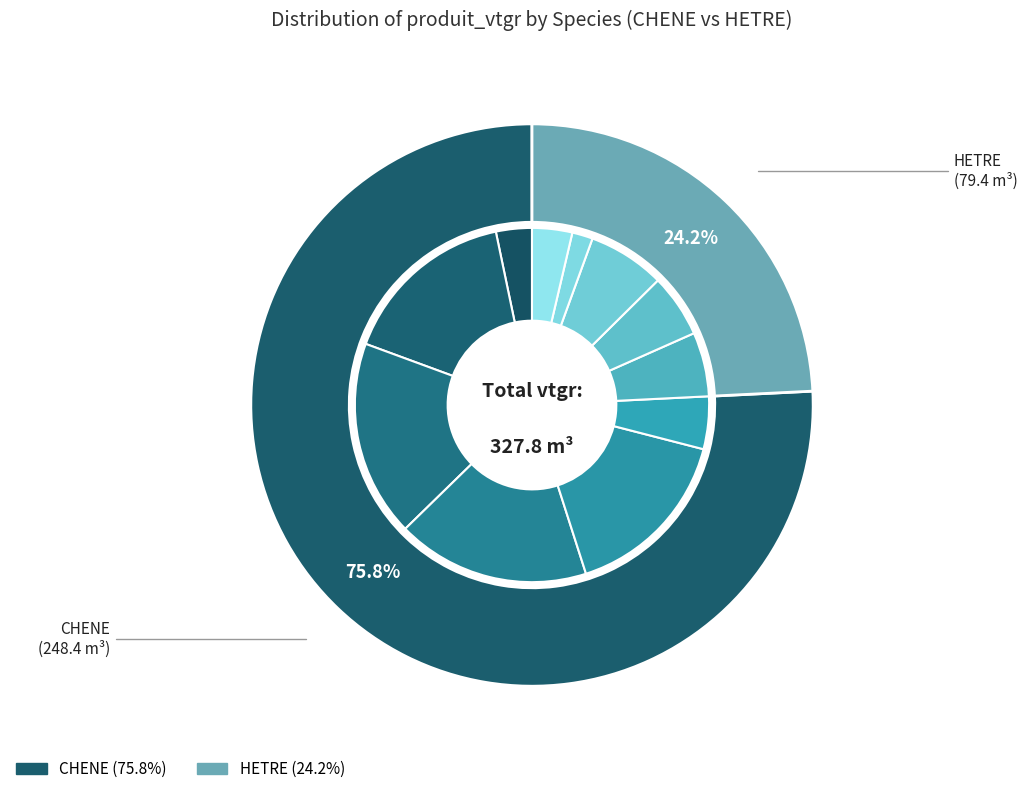

Which series has the widest spread of values?

CHENE